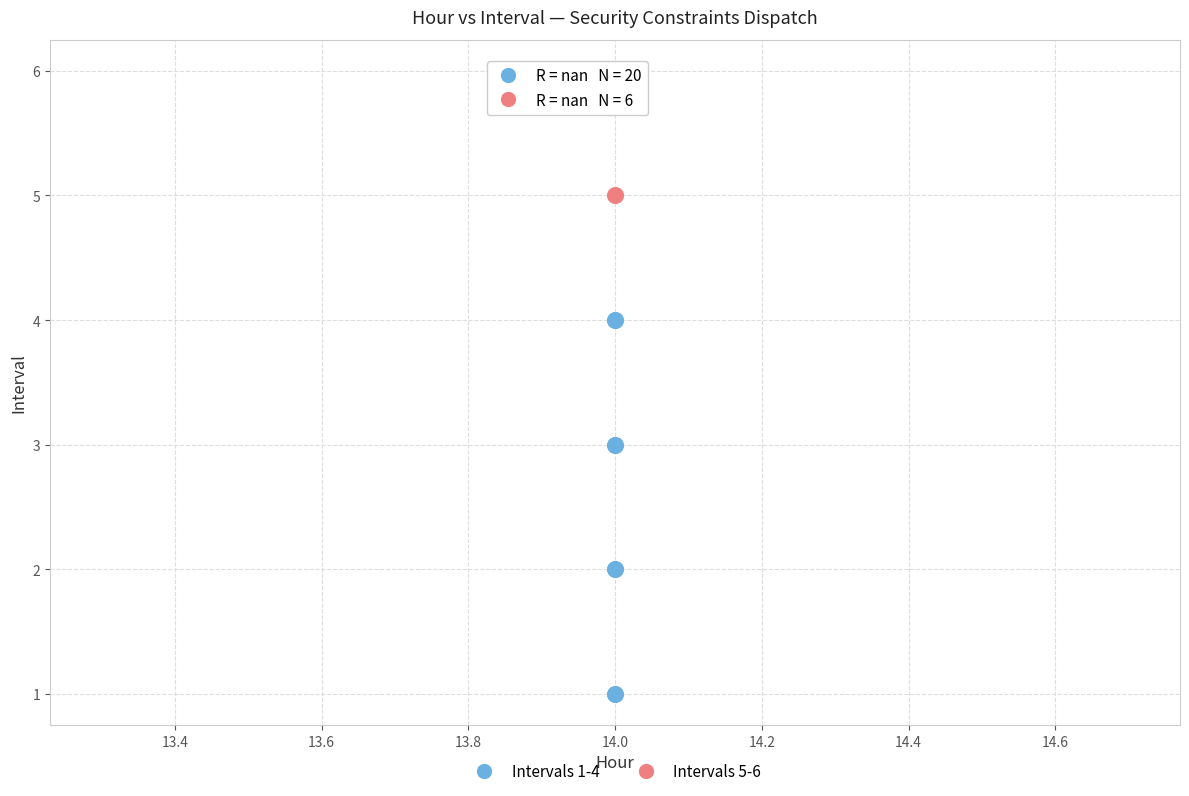

Which series has the largest Y range (max minus min)?

Intervals 1-4